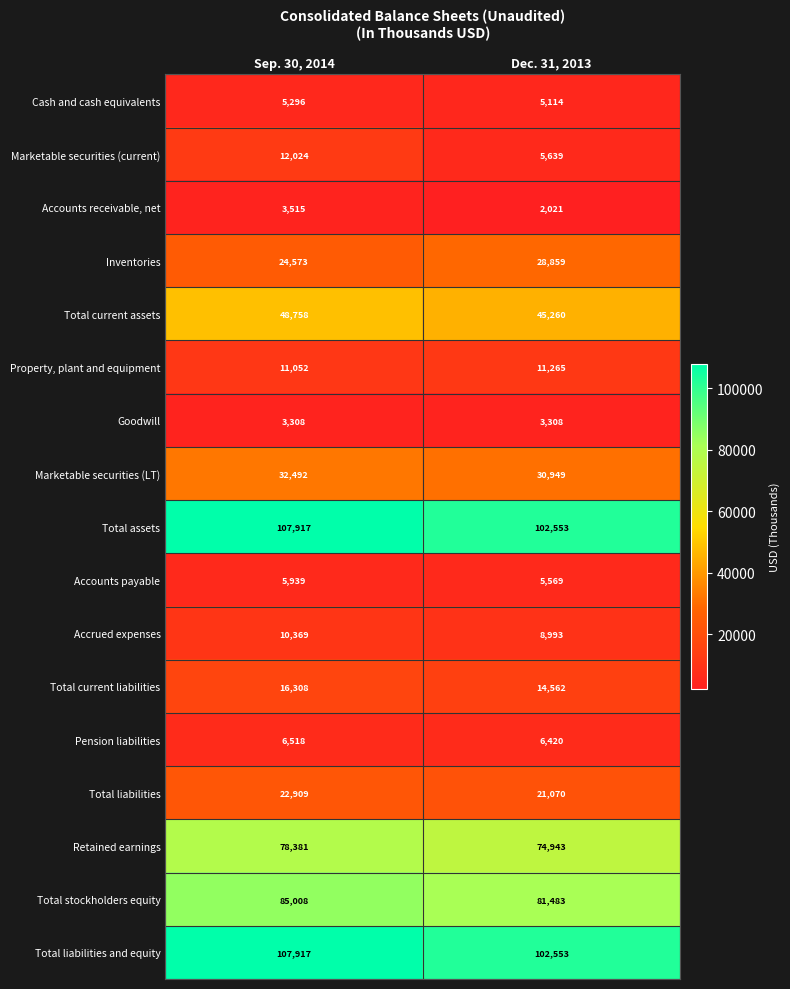

What is the spread (max minus min) of values at Dec. 31, 2013?

100532